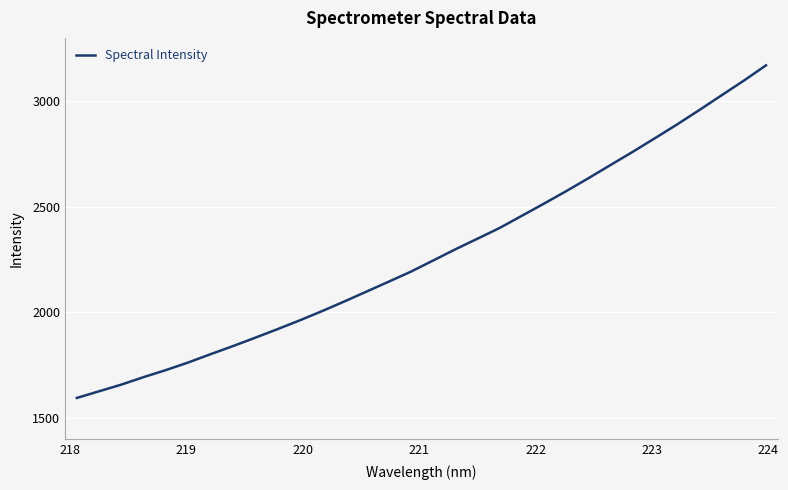

What is the maximum value shown in the chart?

3169.9